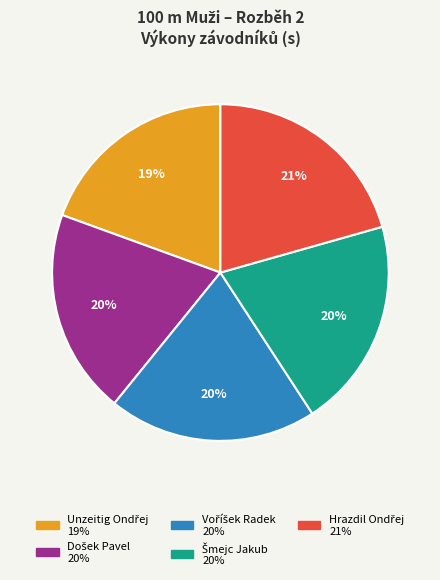

To the nearest percent, what is the average slice percentage?

20%